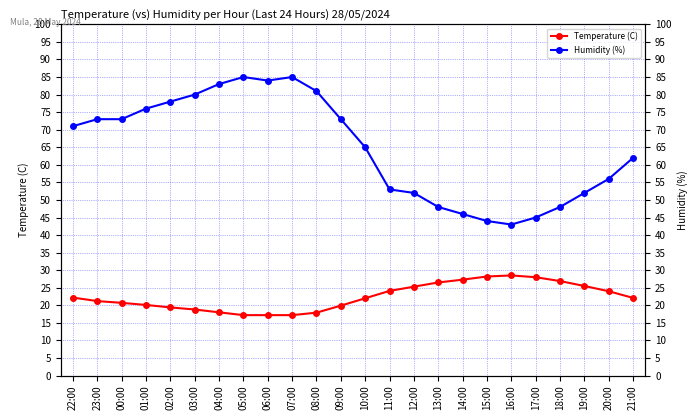

What is the label of the 15th point from the left?

12:00